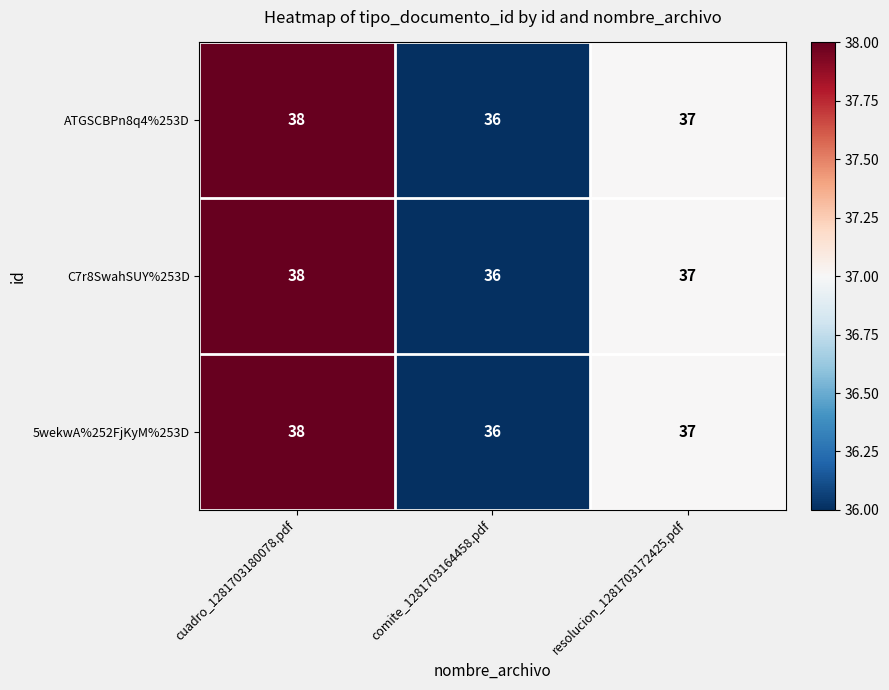

How many values in the ATGSCBPn8q4%253D series are below 37?

1